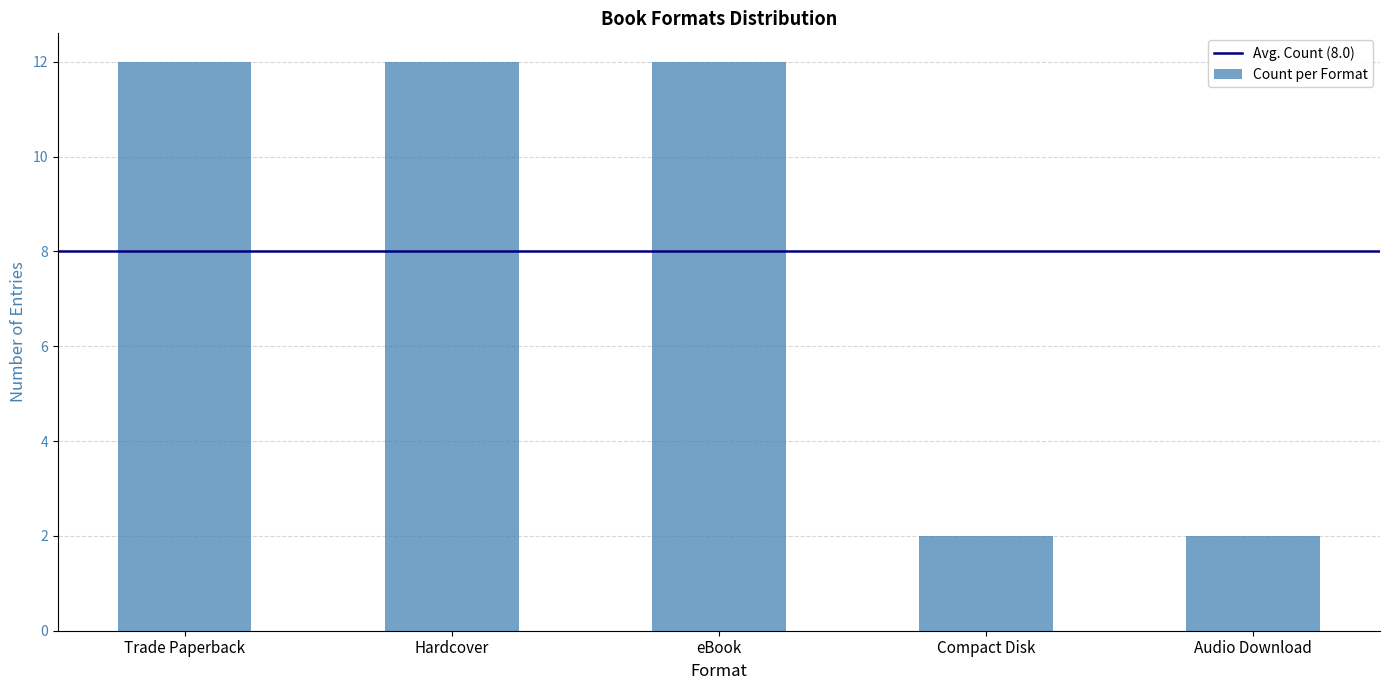

Reading left to right, extract all data points from this chart.

12	12	12	2	2